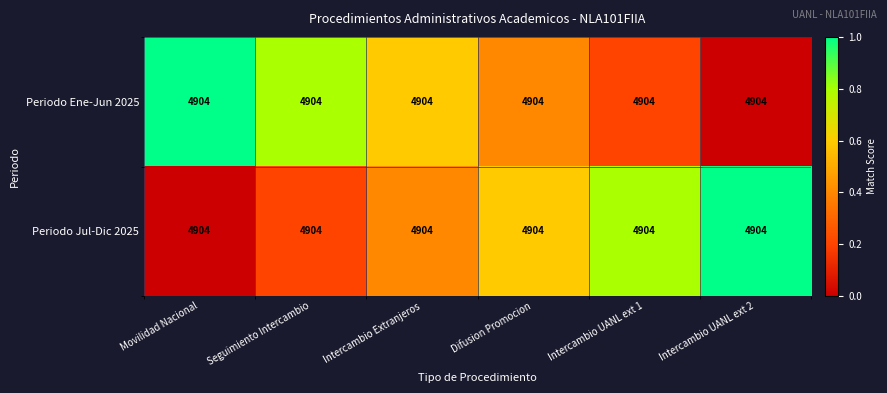

Reading right to left, extract all data points from this chart.

Periodo Ene-Jun 2025: Intercambio UANL ext 2=4904.0	Intercambio UANL ext 1=4904.0	Difusion Promocion=4904.0	Intercambio Extranjeros=4904.0	Seguimiento Intercambio=4904.0	Movilidad Nacional=4904.0
Periodo Jul-Dic 2025: Intercambio UANL ext 2=4904.0	Intercambio UANL ext 1=4904.0	Difusion Promocion=4904.0	Intercambio Extranjeros=4904.0	Seguimiento Intercambio=4904.0	Movilidad Nacional=4904.0